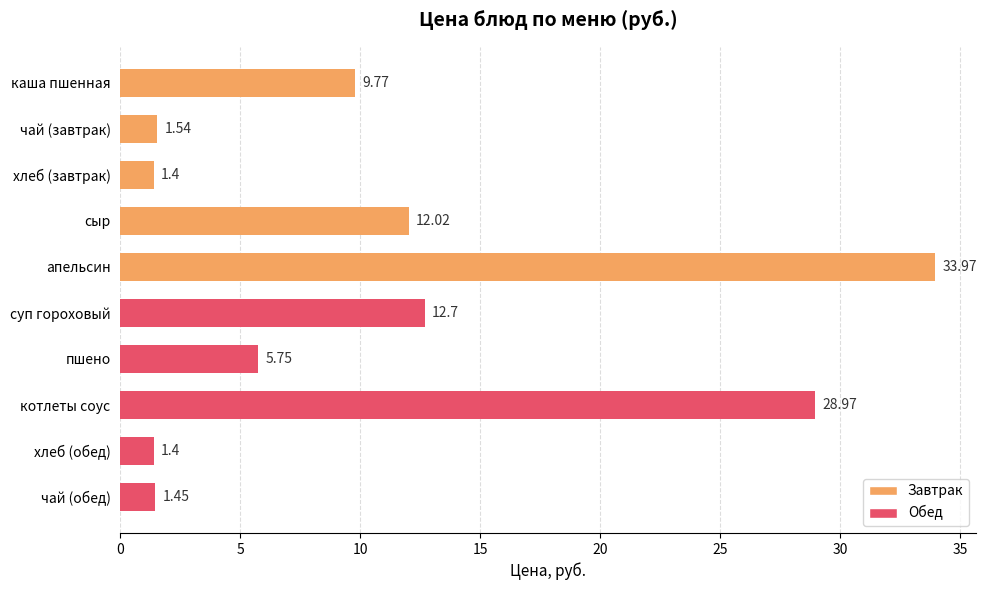

How many bars are there in total?

10